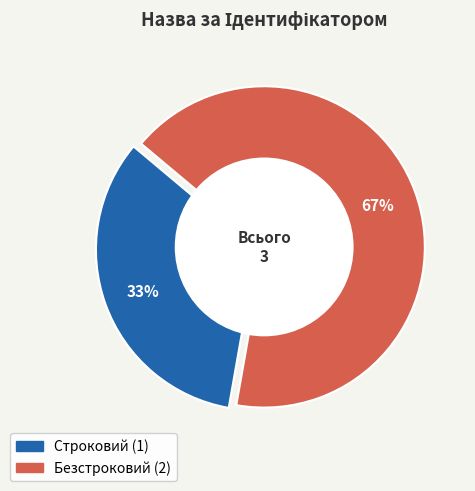

How many segments does this pie chart have?

2